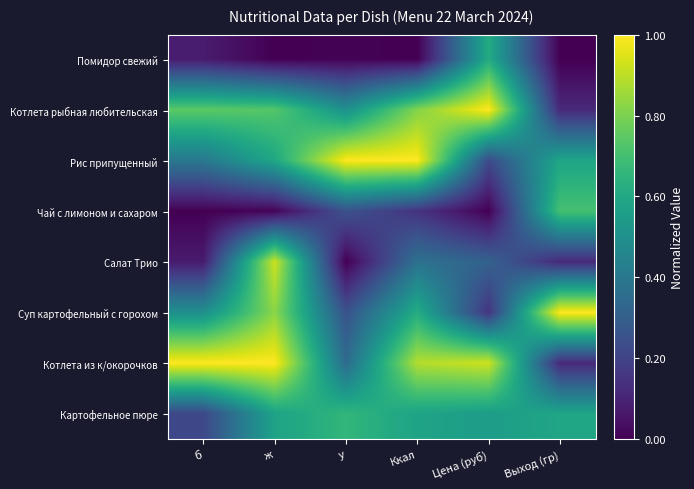

How many categories are shown in the chart?

6